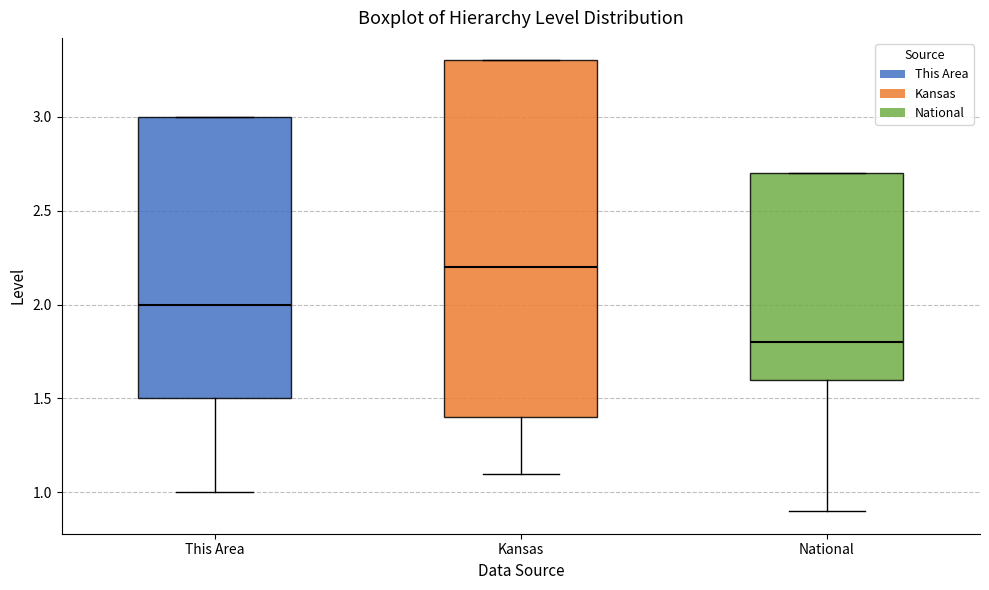

Where does the lower whisker of the box for This Area end on the y-axis? The values are not printed on the chart, so give them approximately, as read against the axis.

1.0